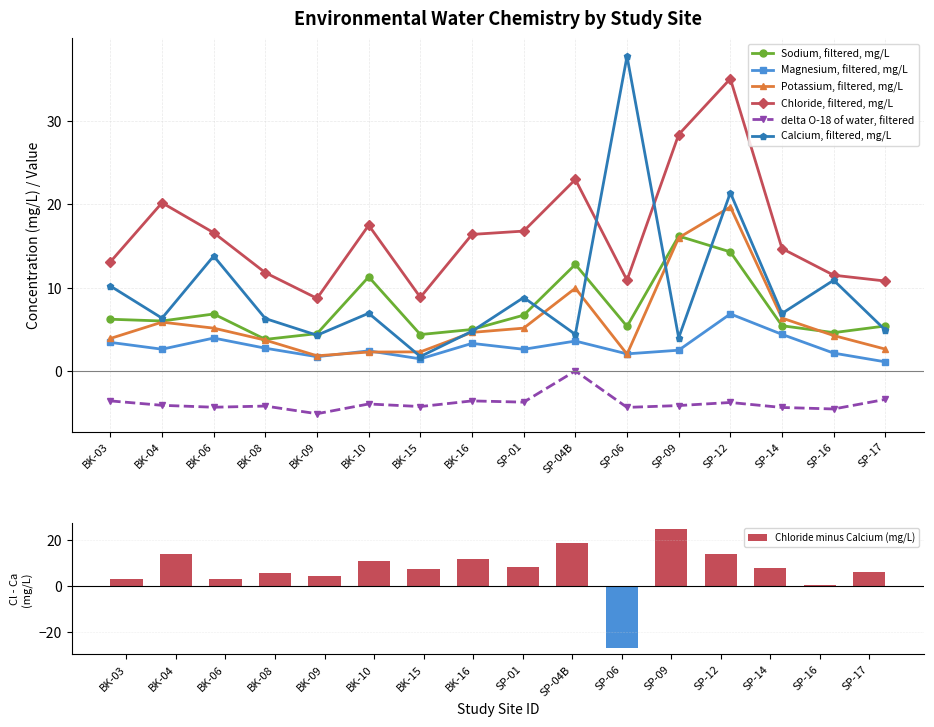

The Calcium, filtered, mg/L series shows 4.3 at BK-09. True or false?

True